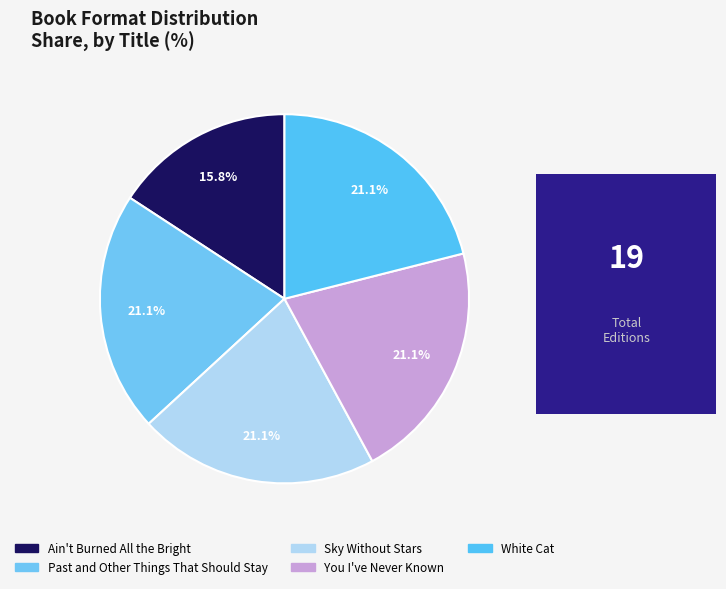

How many segments does this pie chart have?

5